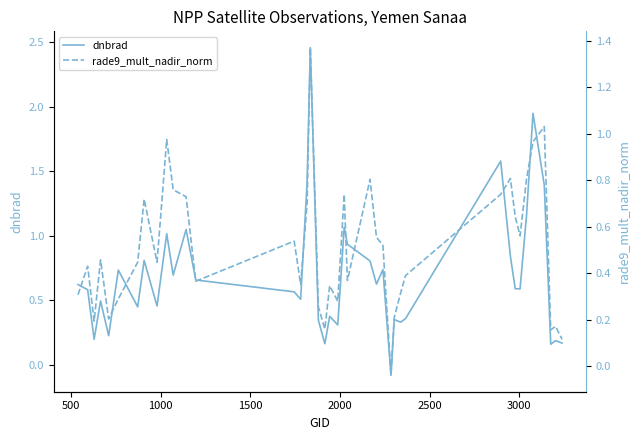

How many data points in rade9_mult_nadir_norm are above 0?

39